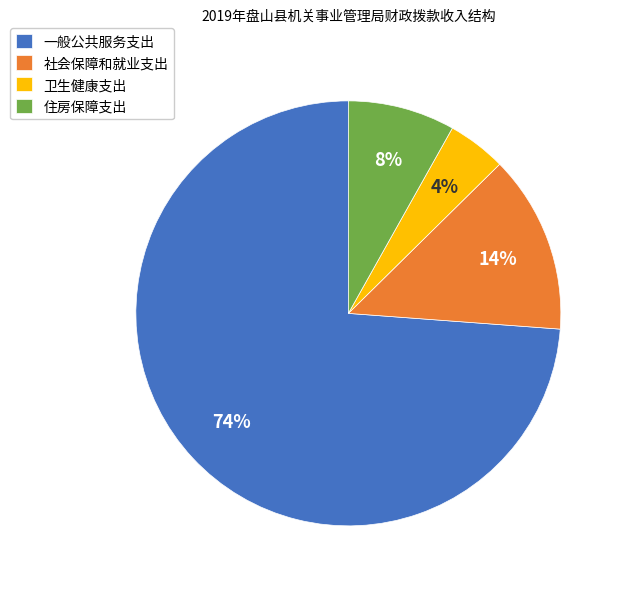

Which category has the biggest portion of the pie?

一般公共服务支出